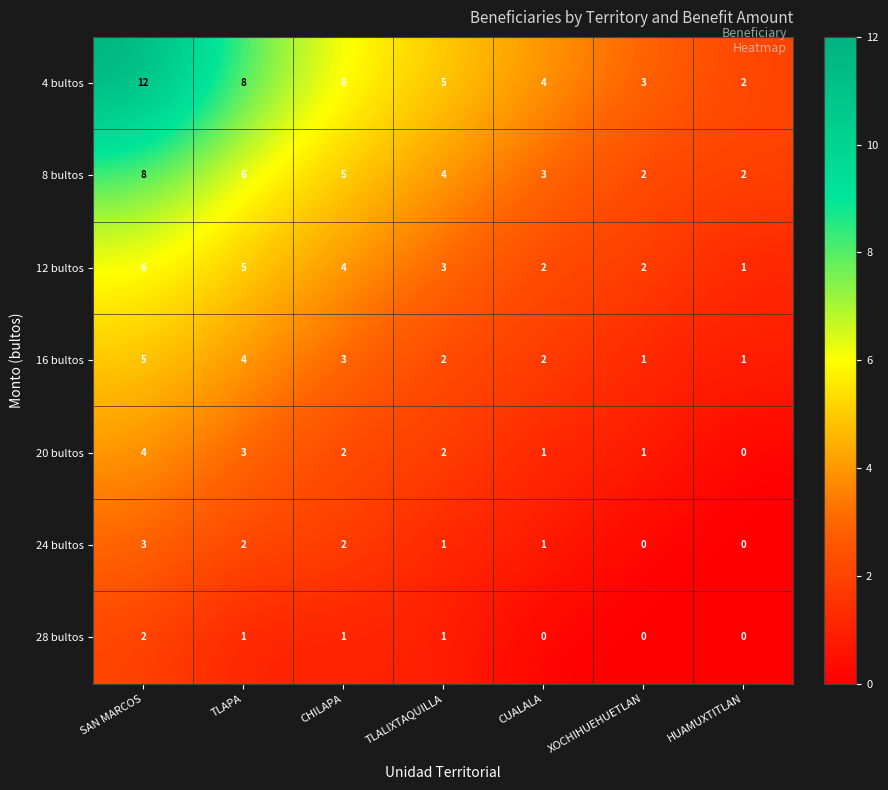

What is the spread (max minus min) of values at TLAPA?

7